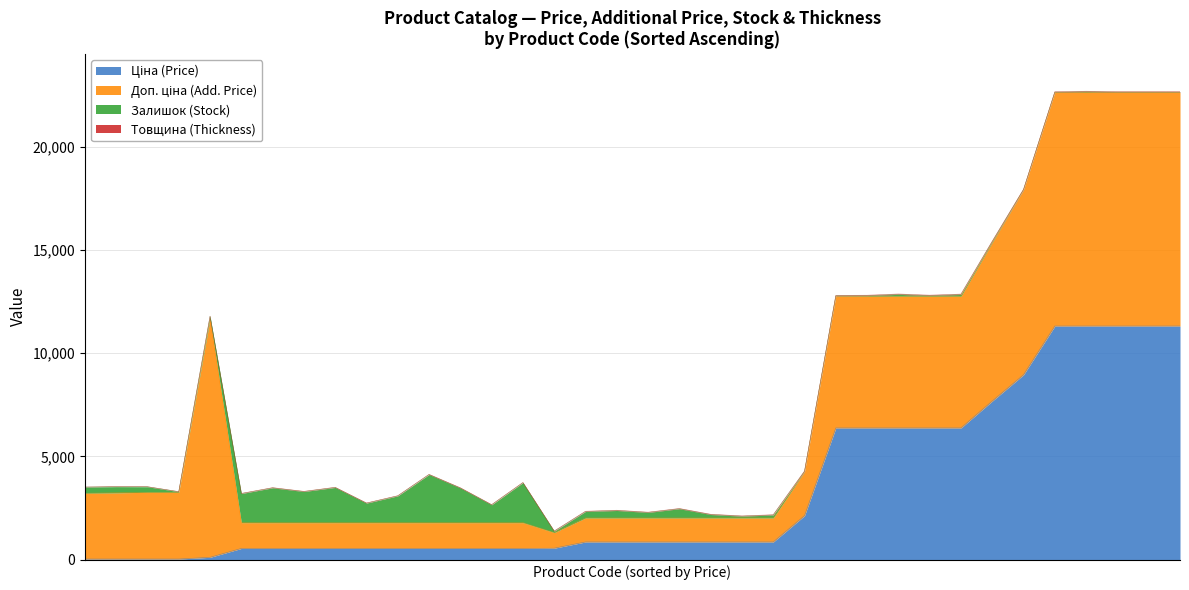

What is the total value across all series at 276092105?

2308.4